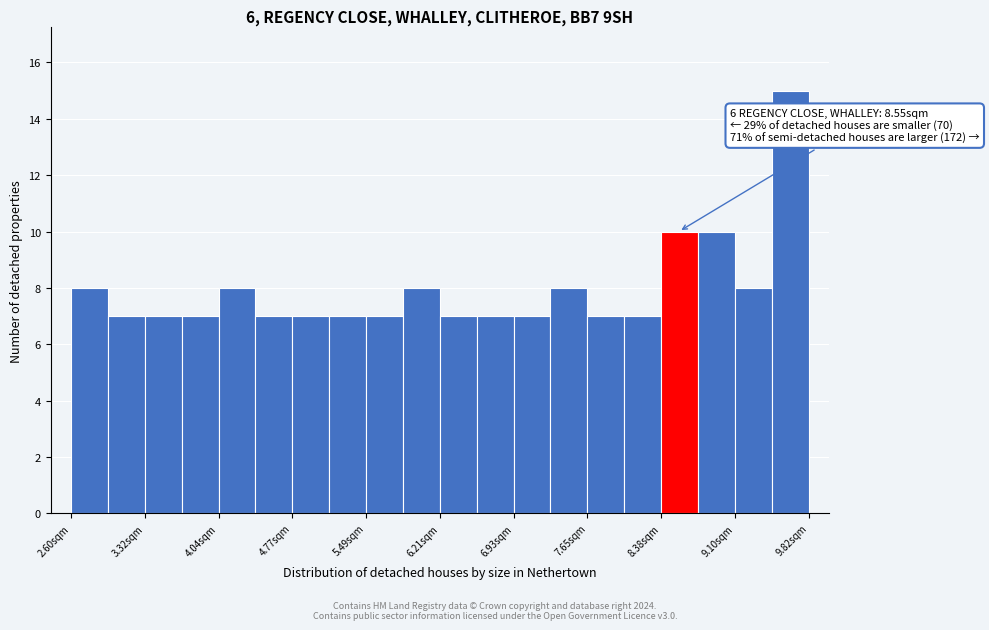

Around what value on the x-axis is the tallest bar? Give the approximate position of its centre, as read against the axis.

9.6